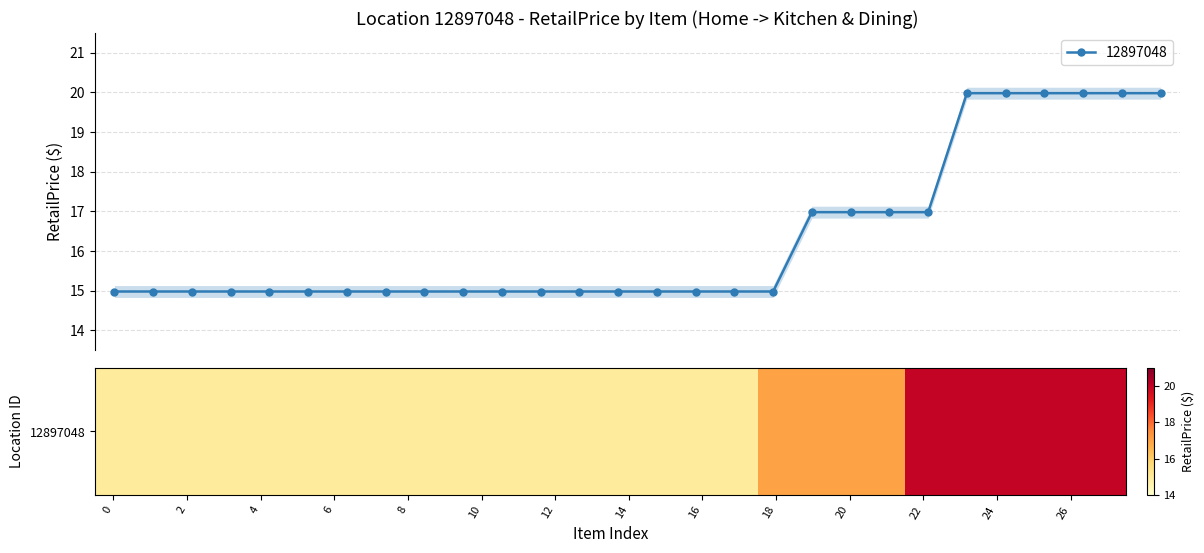

What is the value of the 12897048 point at the 3rd from the left?

15.0